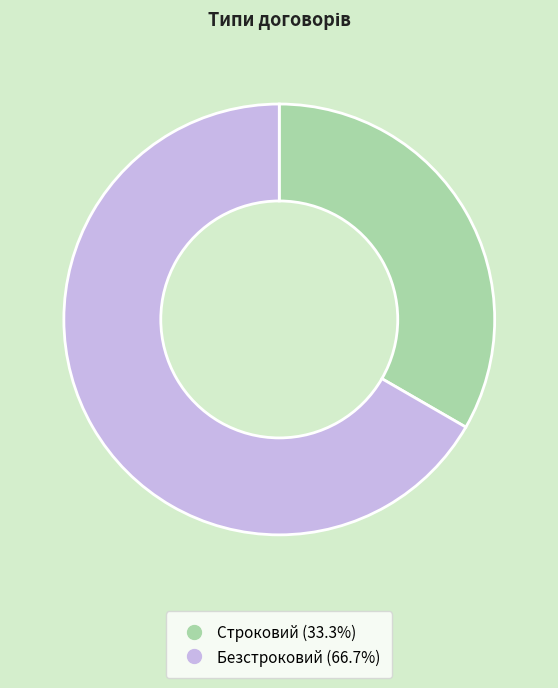

Combined, do Строковий and Безстроковий account for over 50%?

Yes